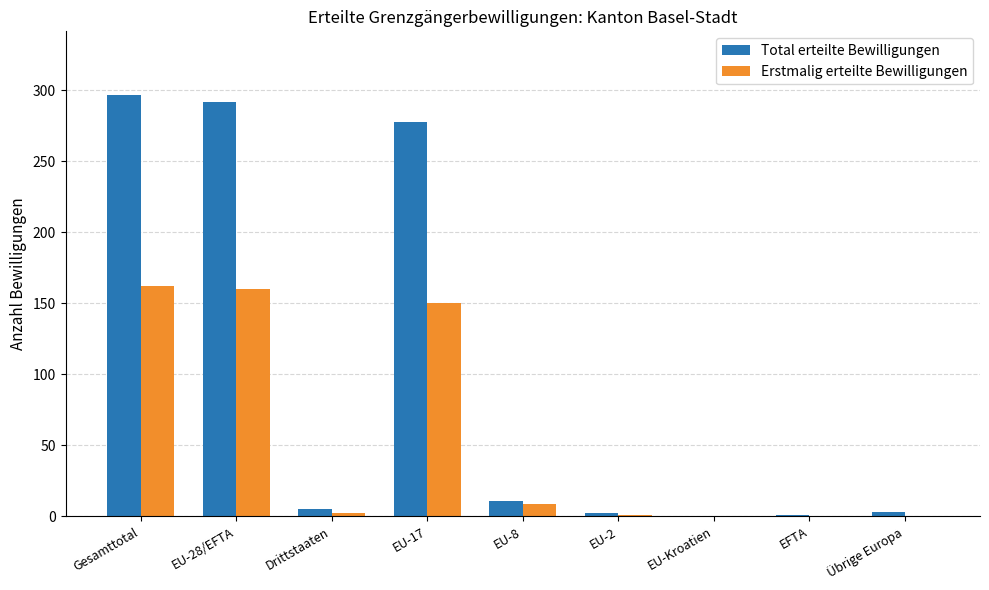

Which series has the largest total across all categories?

Total erteilte Bewilligungen